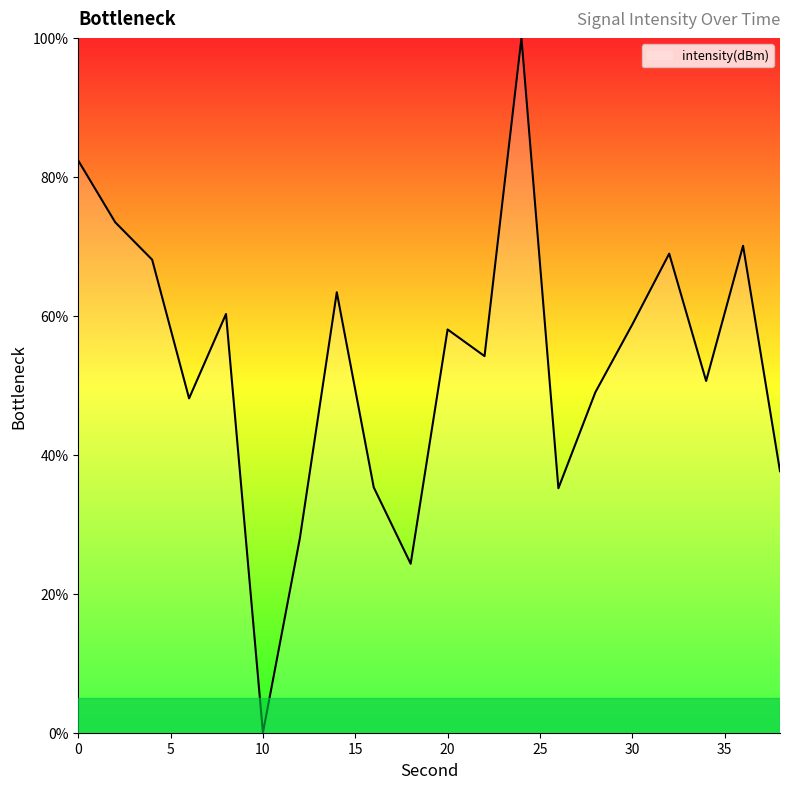

How many lines are shown in the chart?

1